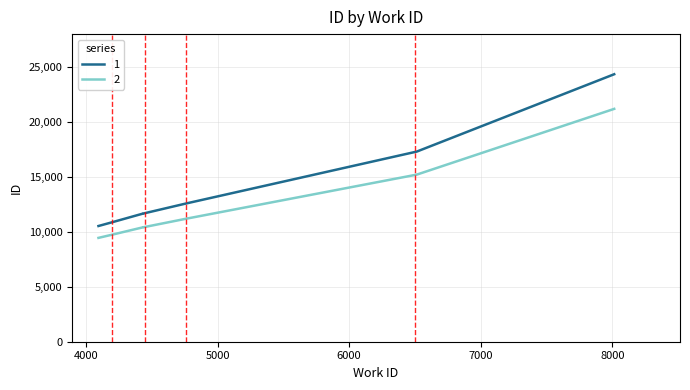

Is the value of id at 4434 greater than the value of work_id at 6514?

No